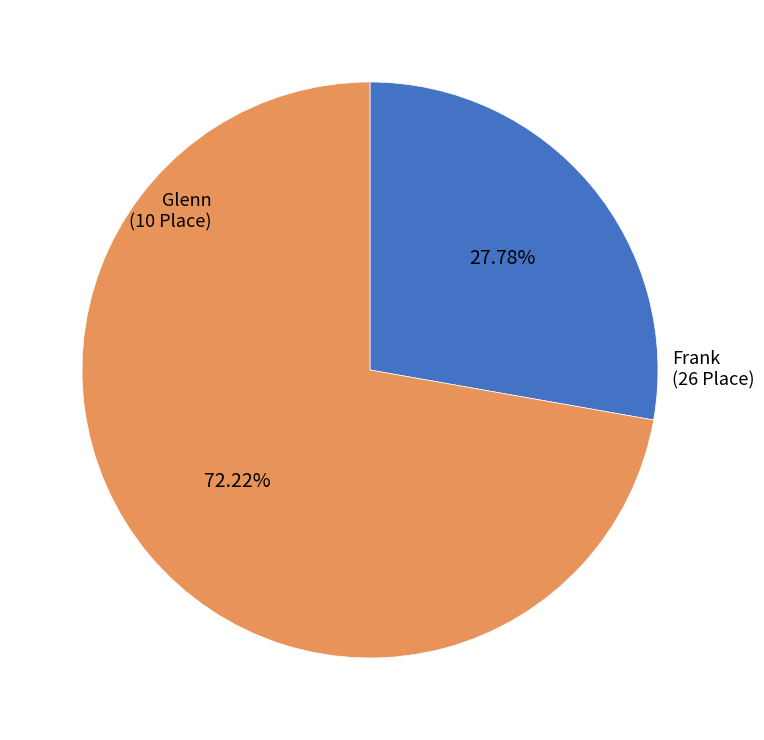

What percentage is the Glenn slice, to the nearest percent?

28%